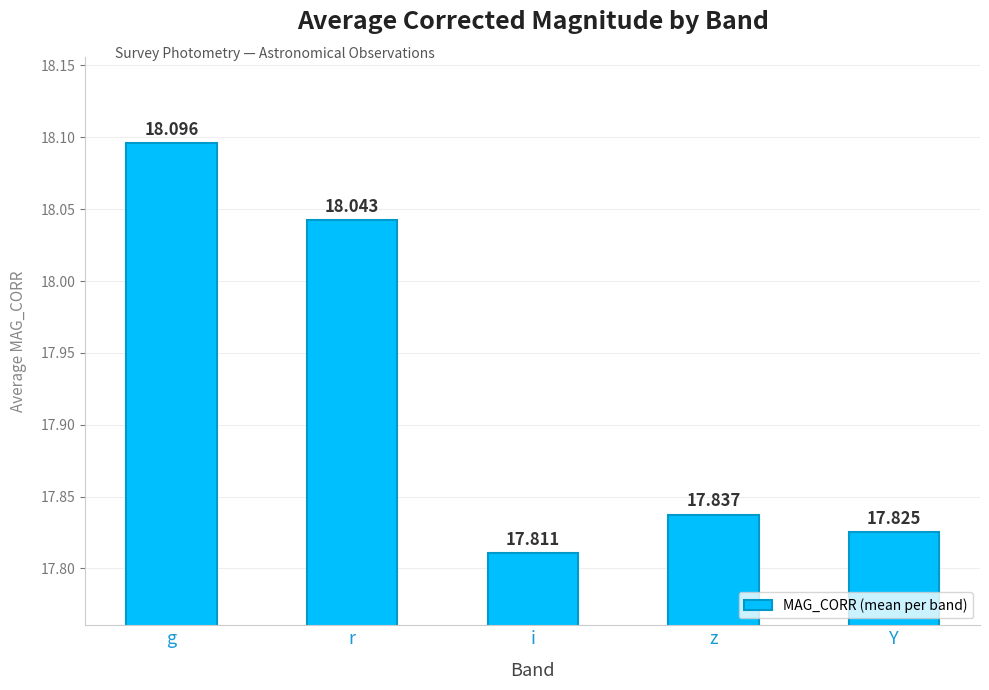

How many values are between 17 and 18?

3